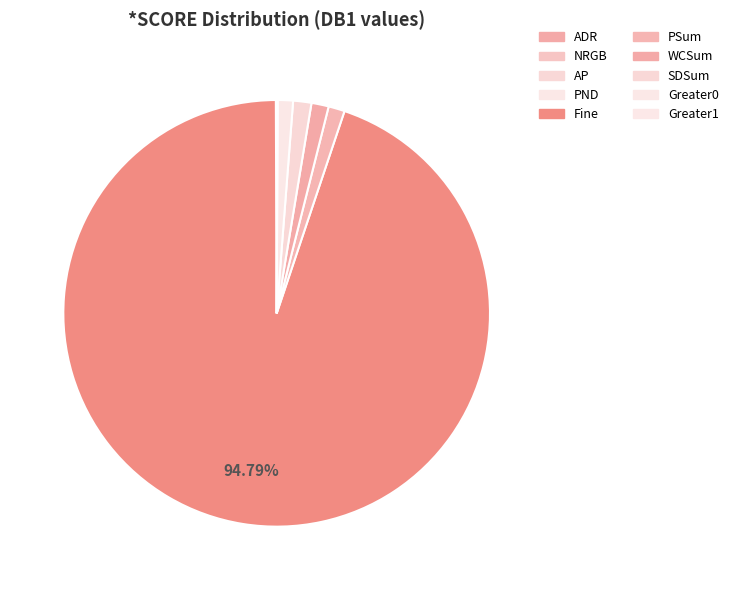

How many segments does this pie chart have?

10